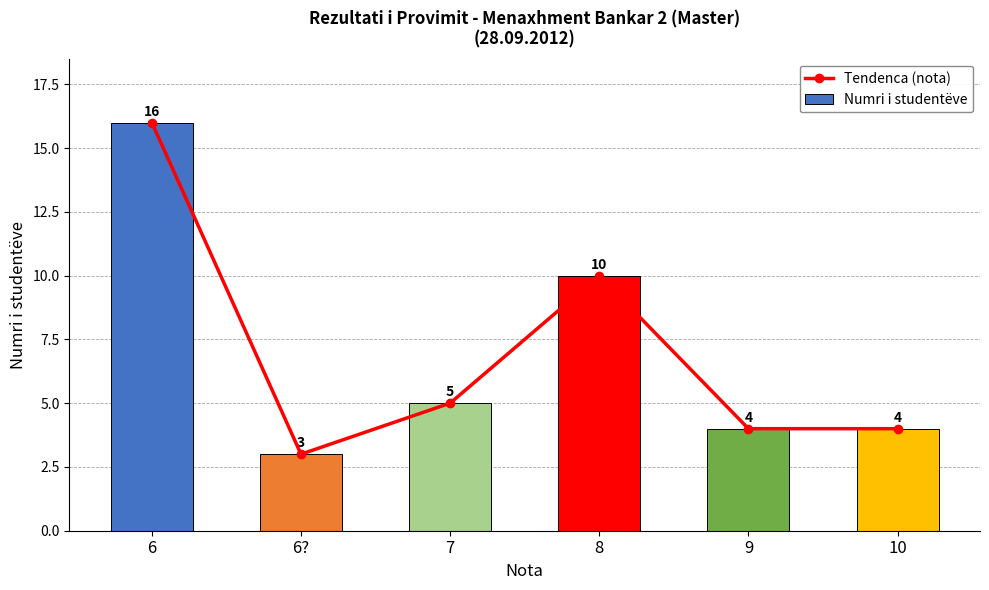

Where is Tendenca (nota) nearest to the value 9?

8